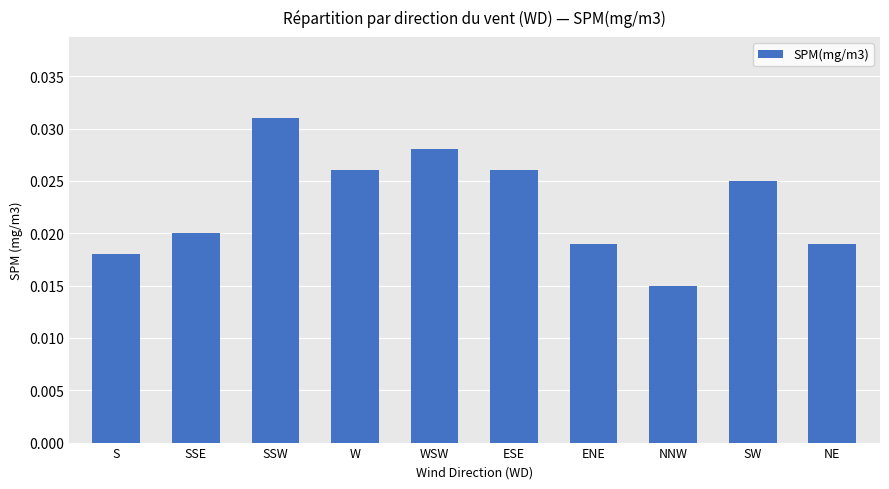

What position from the left is SSW?

3